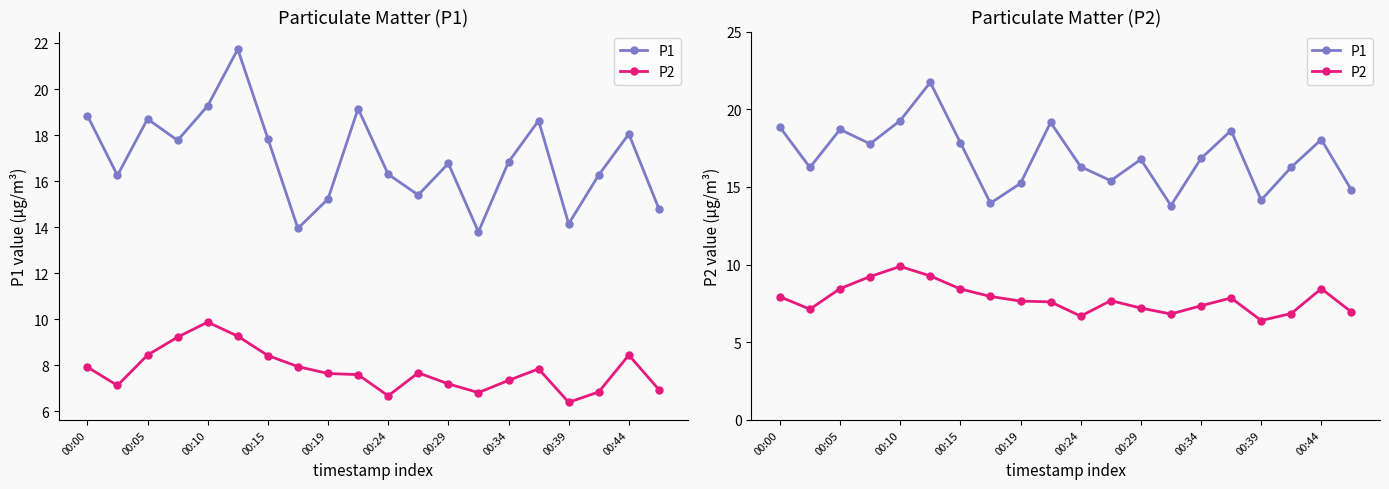

What position from the right is 15?

5